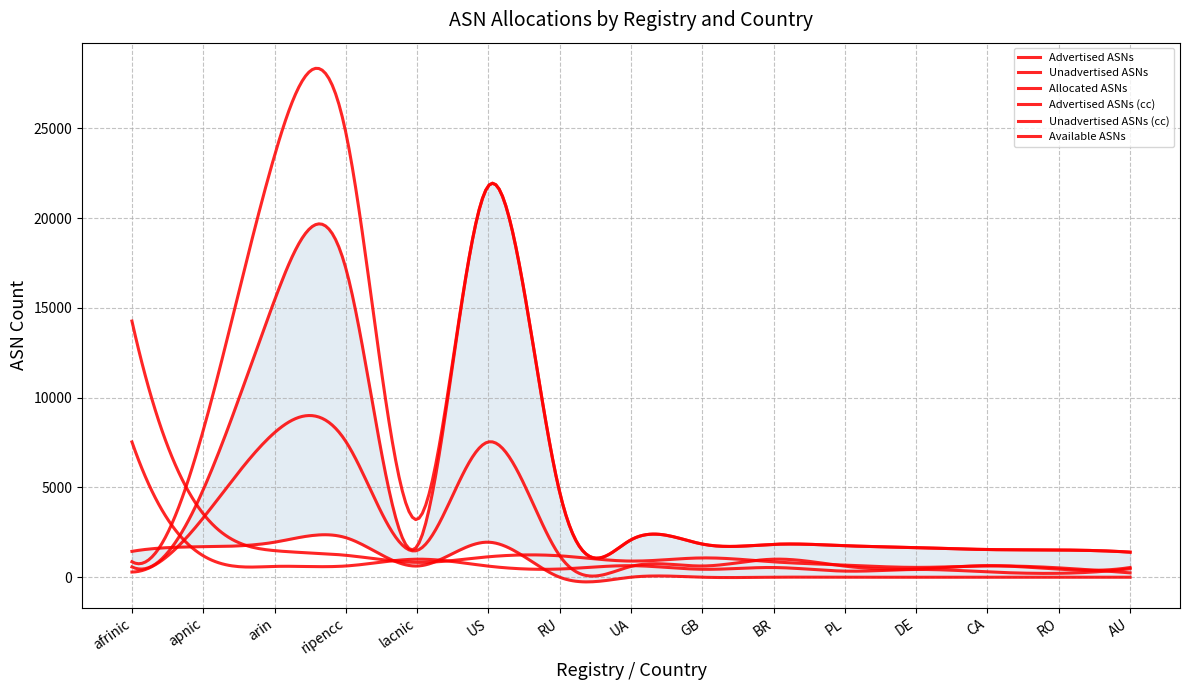

Reading right to left, extract all data points from this chart.

Advertised ASNs: AU=1396	RO=1516	CA=1542	DE=1648	PL=1755	BR=1831	GB=1846	UA=2083	RU=4729	US=21801	lacnic=1725	ripencc=17205	arin=15429	apnic=4874	afrinic=573
Unadvertised ASNs: AU=540	RO=442	CA=643	DE=456	PL=617	BR=1004	GB=625	UA=602	RU=1195	US=7535	lacnic=1491	ripencc=7560	arin=8051	apnic=3304	afrinic=289
Allocated ASNs: AU=1396	RO=1516	CA=1542	DE=1648	PL=1755	BR=1831	GB=1846	UA=2083	RU=4729	US=21801	lacnic=3216	ripencc=24765	arin=23480	apnic=8178	afrinic=862
Advertised ASNs (cc): AU=242	RO=521	CA=630	DE=547	PL=676	BR=856	GB=1074	UA=899	RU=1192	US=1138	lacnic=827	ripencc=1221	arin=1481	apnic=3534	afrinic=14266
Unadvertised ASNs (cc): AU=473	RO=218	CA=296	DE=431	PL=340	BR=540	GB=442	UA=643	RU=456	US=617	lacnic=1004	ripencc=625	arin=602	apnic=1195	afrinic=7535
Available ASNs: AU=0	RO=0	CA=0	DE=0	PL=0	BR=0	GB=0	UA=0	RU=0	US=1950	lacnic=623	ripencc=2202	arin=1950	apnic=1698	afrinic=1440